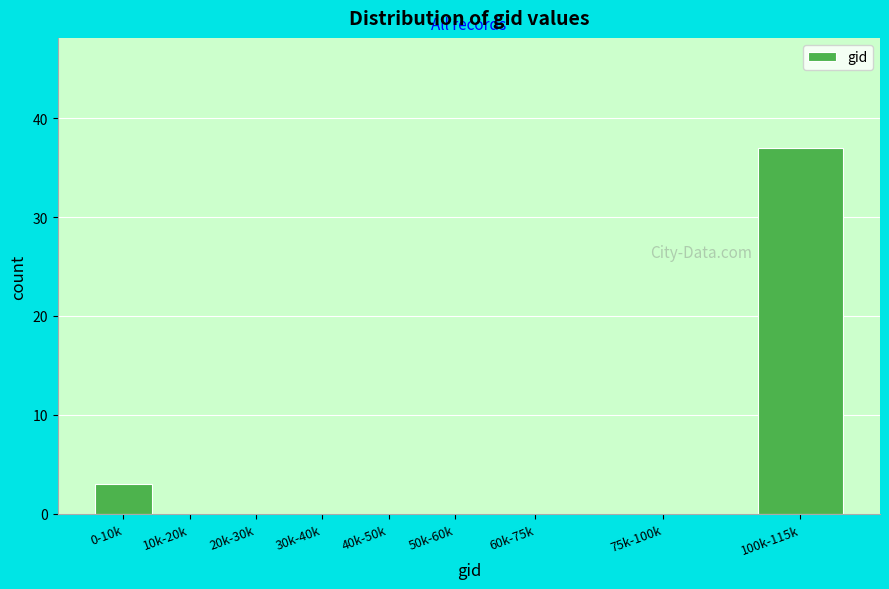

Reading left to right, extract all data points from this chart.

0-10k=3	10k-20k=0	20k-30k=0	30k-40k=0	40k-50k=0	50k-60k=0	60k-75k=0	75k-100k=0	100k-115k=37